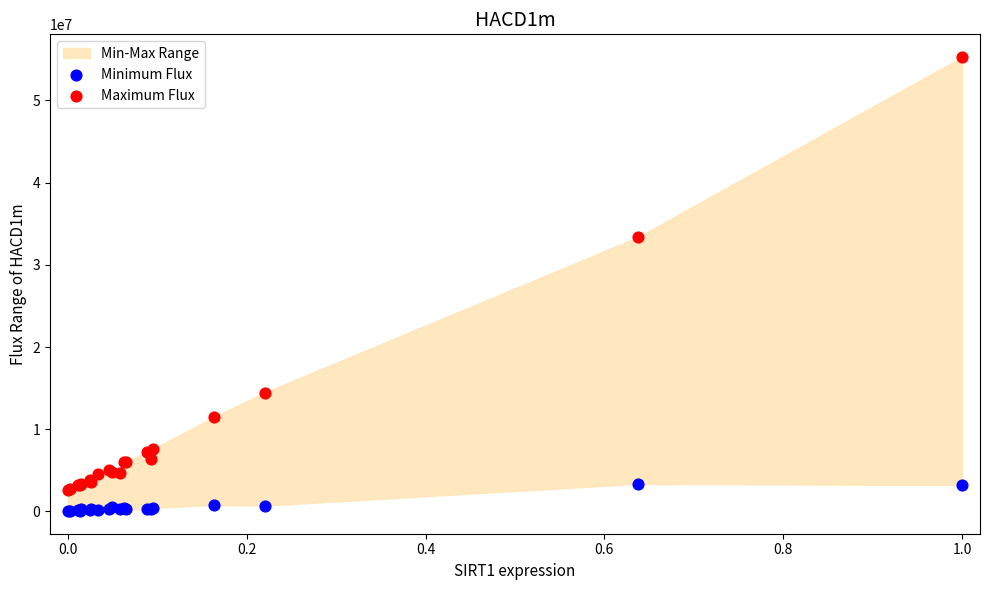

Across all series, what Y value is closest to 27672808?

33365406